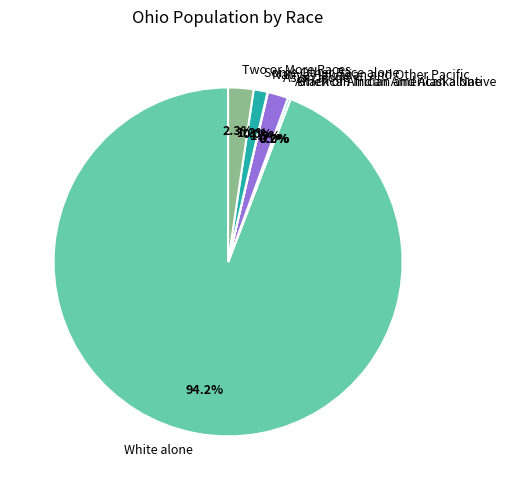

What is the ratio of the value at Asian alone to the value at Two or More Races?

0.8